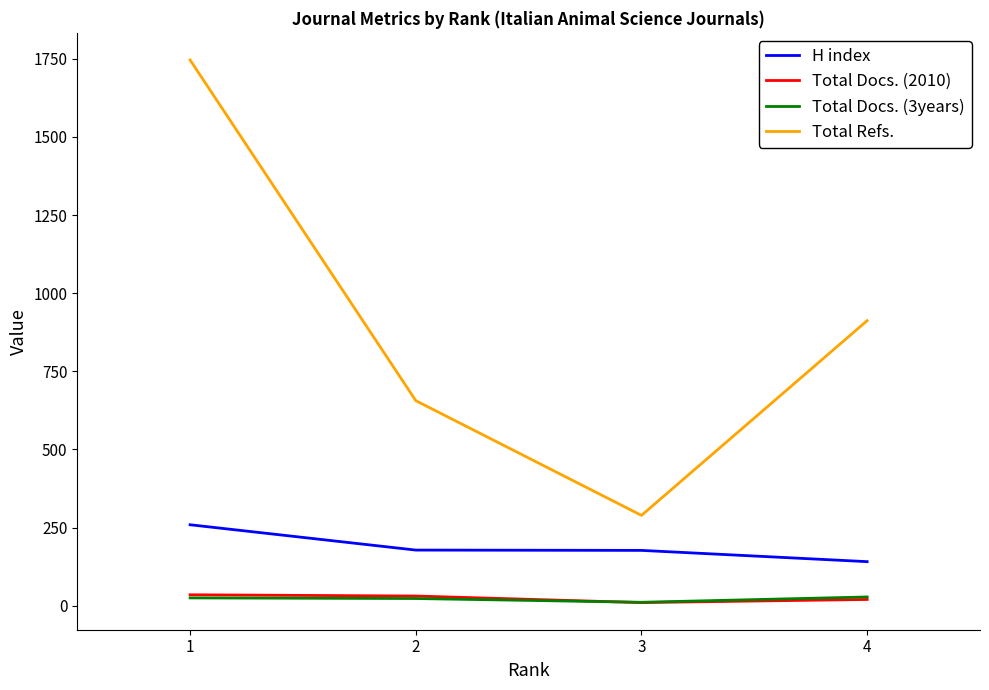

Which series changed the most between 3 and 4?

Total Refs.